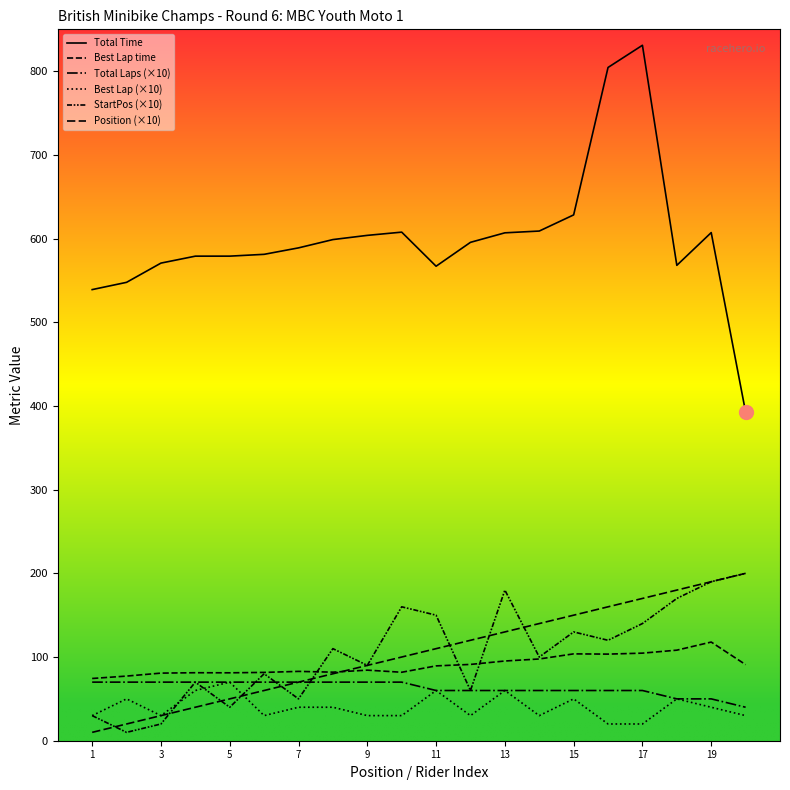

How many lines are shown in the chart?

6